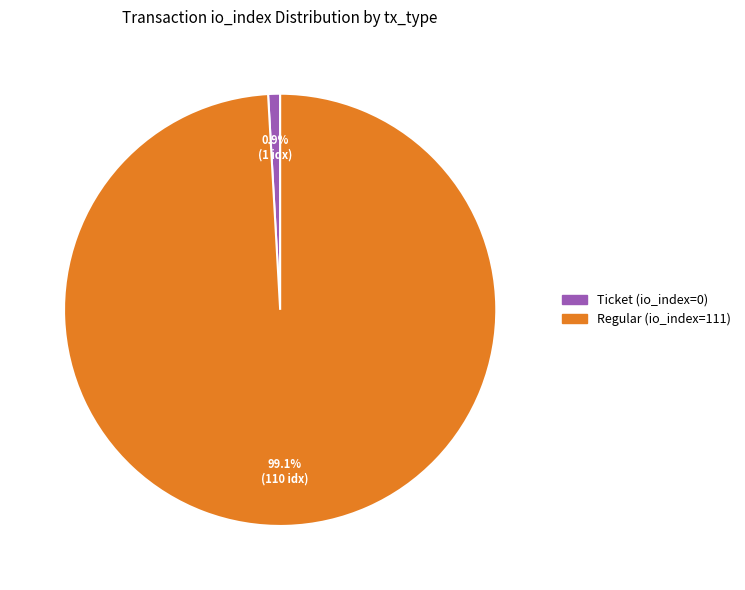

Which has a higher value, Ticket (io_index=0) or Regular (io_index=111)?

Regular (io_index=111)